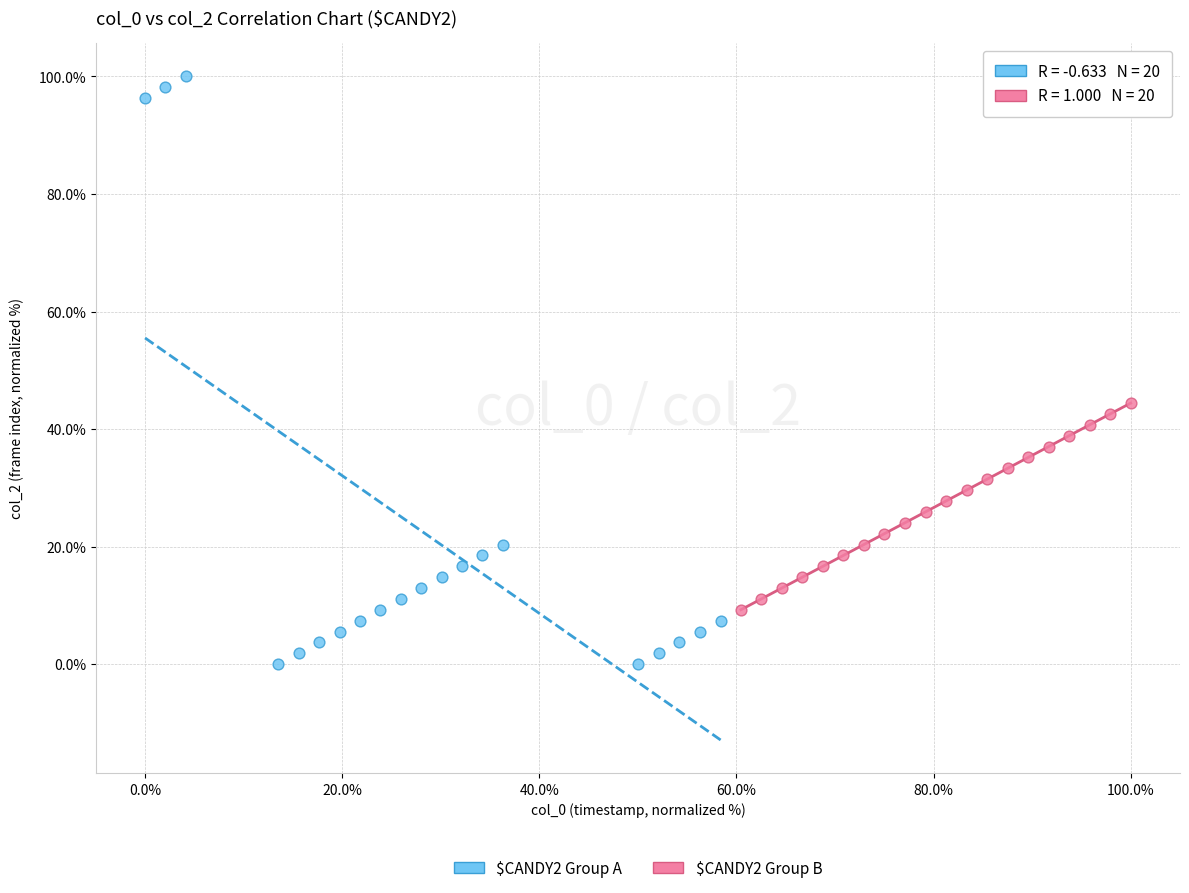

What are all the series names shown in the legend?

$CANDY2 Group A, $CANDY2 Group B